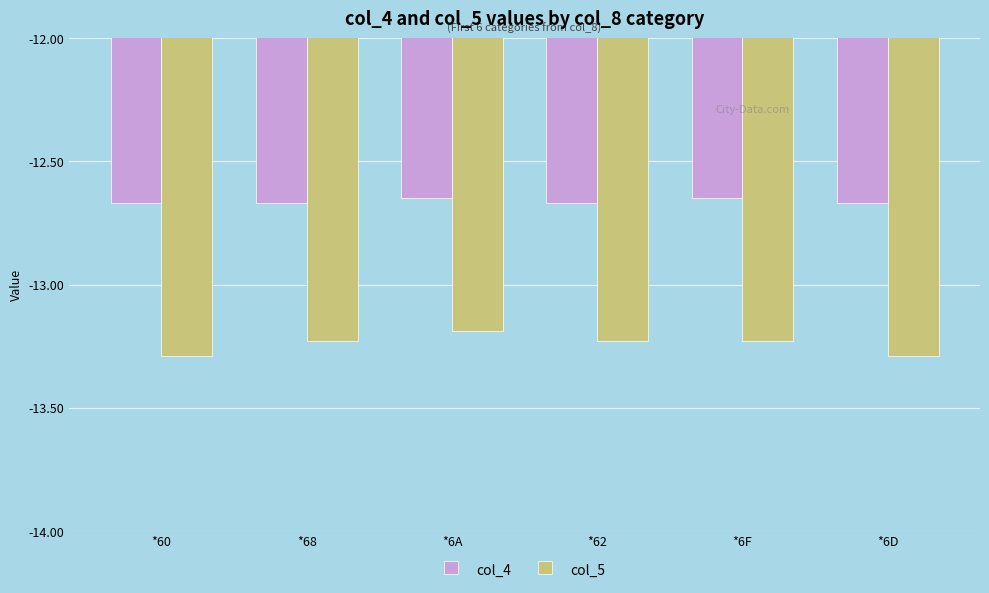

What is the label of the 4th bar from the right?

*6A